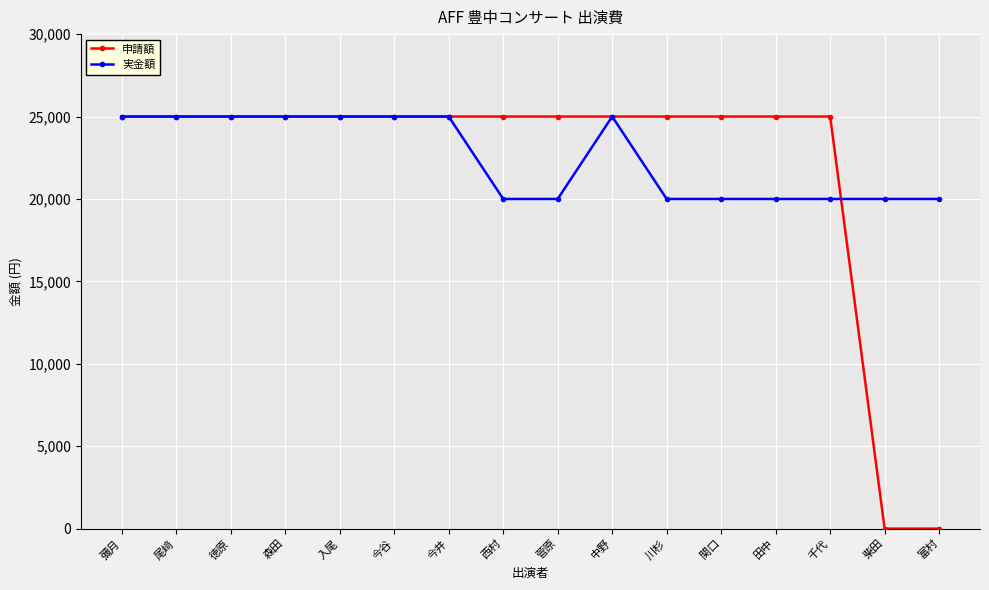

Between 尾﨑 and 富村, which series saw the biggest shift?

申請額